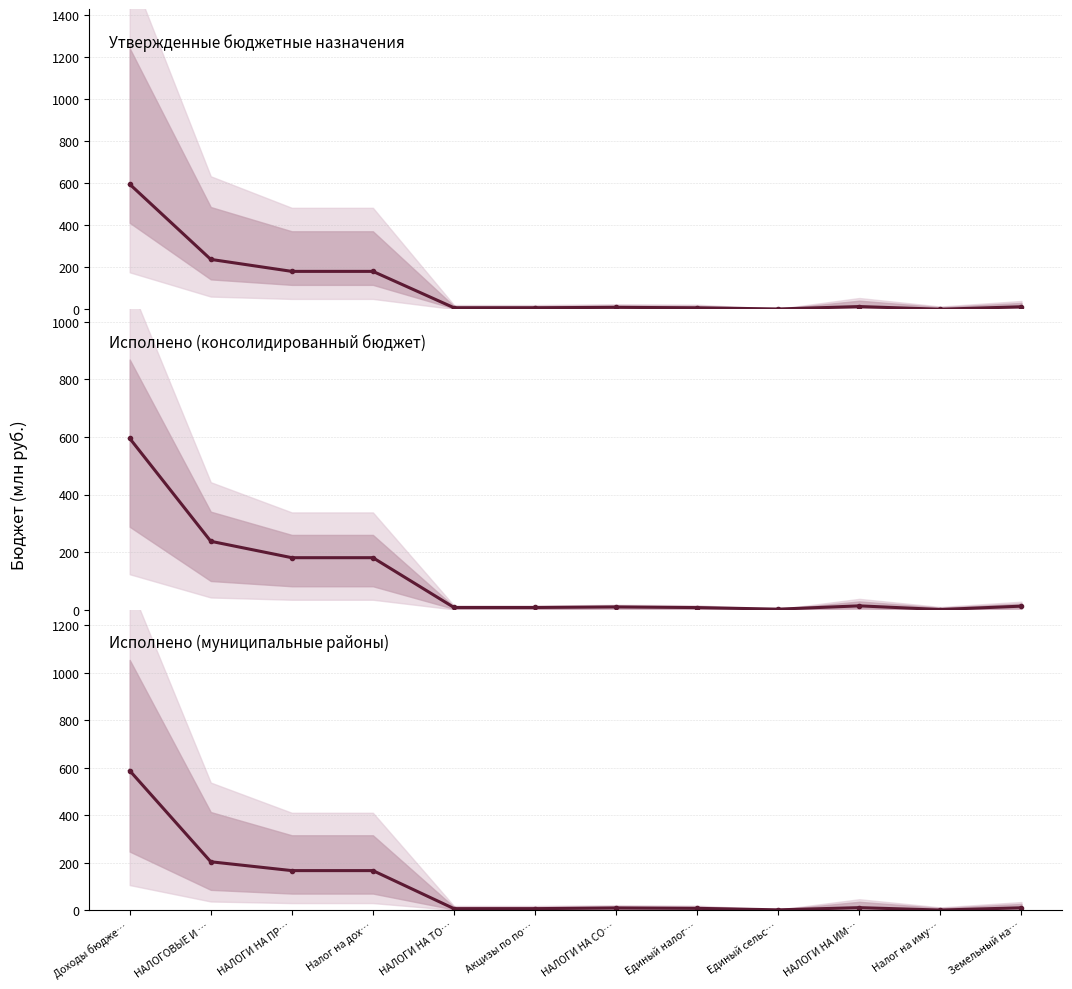

Reading right to left, what are all the values shown in this chart?

Утвержденные бюджетные назначения: Земельный на…=12.8	Налог на иму…=1.0	НАЛОГИ НА ИМ…=13.8	Единый сельс…=2.3	Единый налог…=7.8	НАЛОГИ НА СО…=10.2	Акцизы по по…=8.1	НАЛОГИ НА ТО…=8.1	Налог на дох…=180.9	НАЛОГИ НА ПР…=180.9	НАЛОГОВЫЕ И …=237.9	Доходы бюдже…=595.2
Исполнено (консолидированный бюджет): Земельный на…=12.8	Налог на иму…=1.0	НАЛОГИ НА ИМ…=13.8	Единый сельс…=2.3	Единый налог…=7.8	НАЛОГИ НА СО…=10.2	Акцизы по по…=8.1	НАЛОГИ НА ТО…=8.1	Налог на дох…=180.9	НАЛОГИ НА ПР…=180.9	НАЛОГОВЫЕ И …=237.9	Доходы бюдже…=595.2
Исполнено (муниципальные районы): Земельный на…=10.1	Налог на иму…=0.6	НАЛОГИ НА ИМ…=10.7	Единый сельс…=1.6	Единый налог…=7.8	НАЛОГИ НА СО…=9.4	Акцизы по по…=6.6	НАЛОГИ НА ТО…=6.6	Налог на дох…=166.9	НАЛОГИ НА ПР…=166.9	НАЛОГОВЫЕ И …=204.1	Доходы бюдже…=588.2